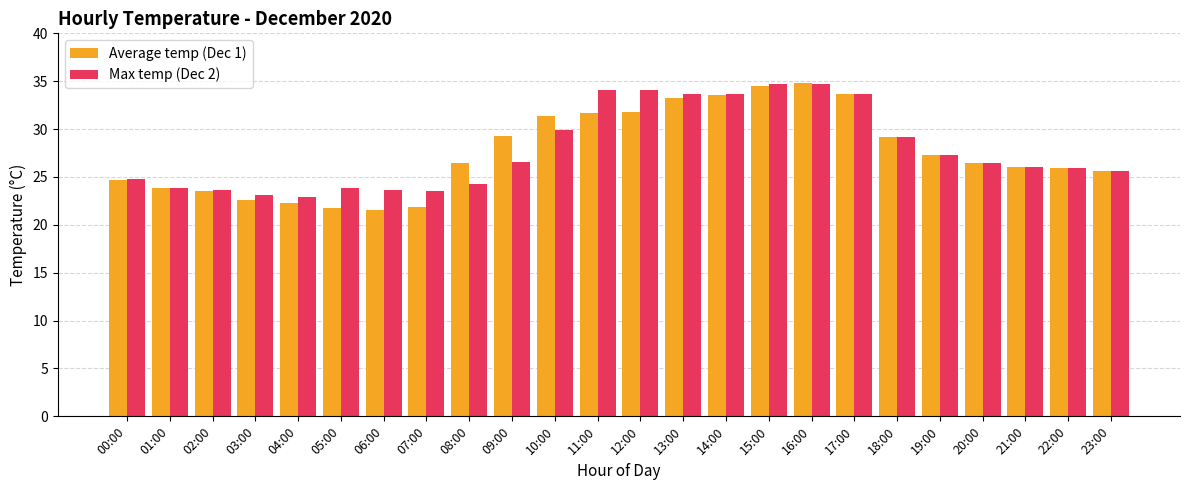

What position from the right is 08:00?

16